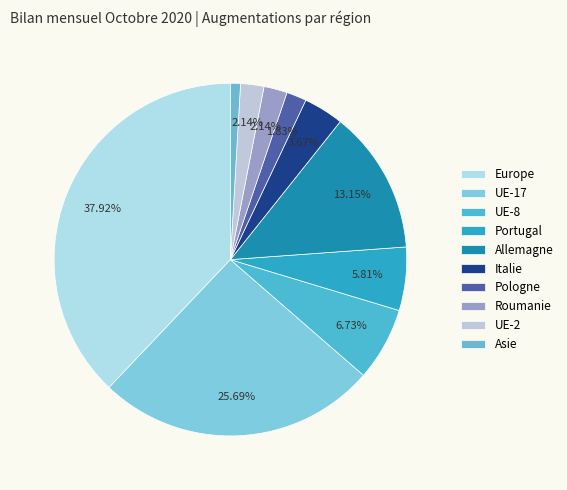

To the nearest percent, what is the combined percentage of Italie and Portugal?

9%